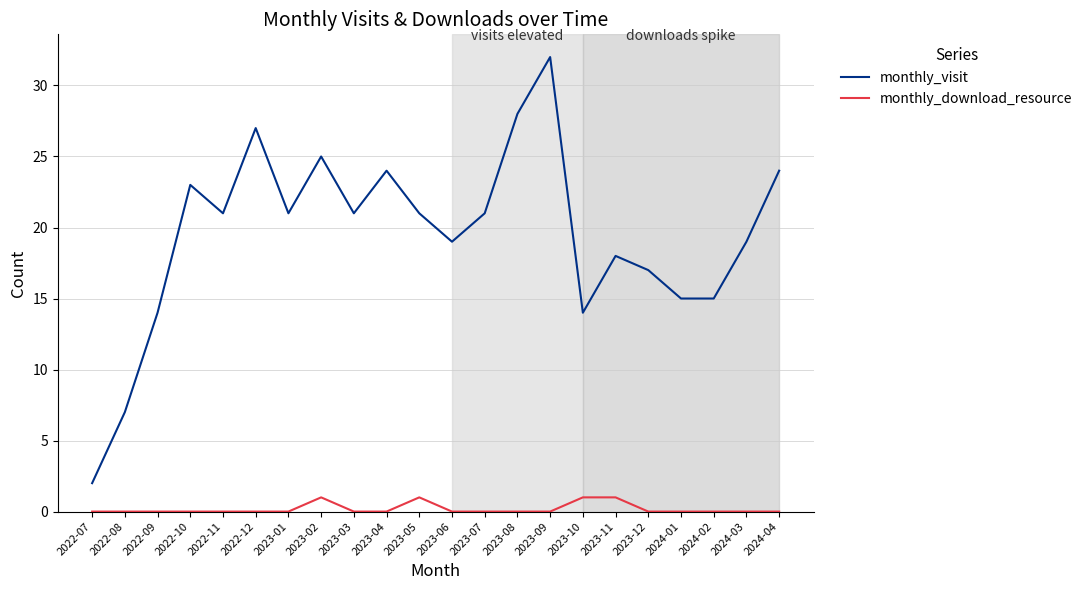

Which series has the largest total across all categories?

monthly_visit